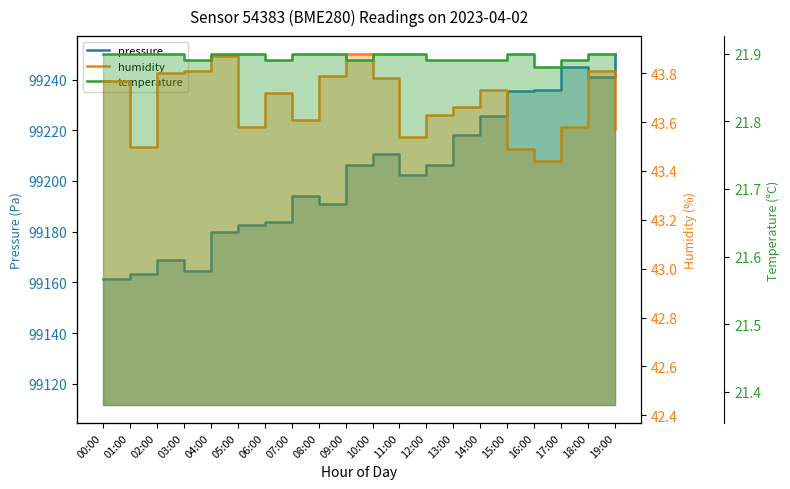

How many series are shown in this chart?

3